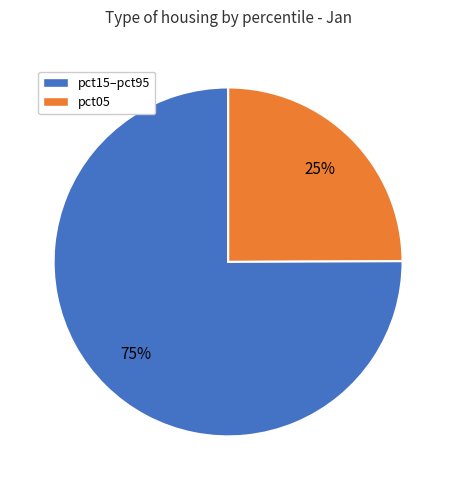

To the nearest percent, what is the average slice percentage?

50%